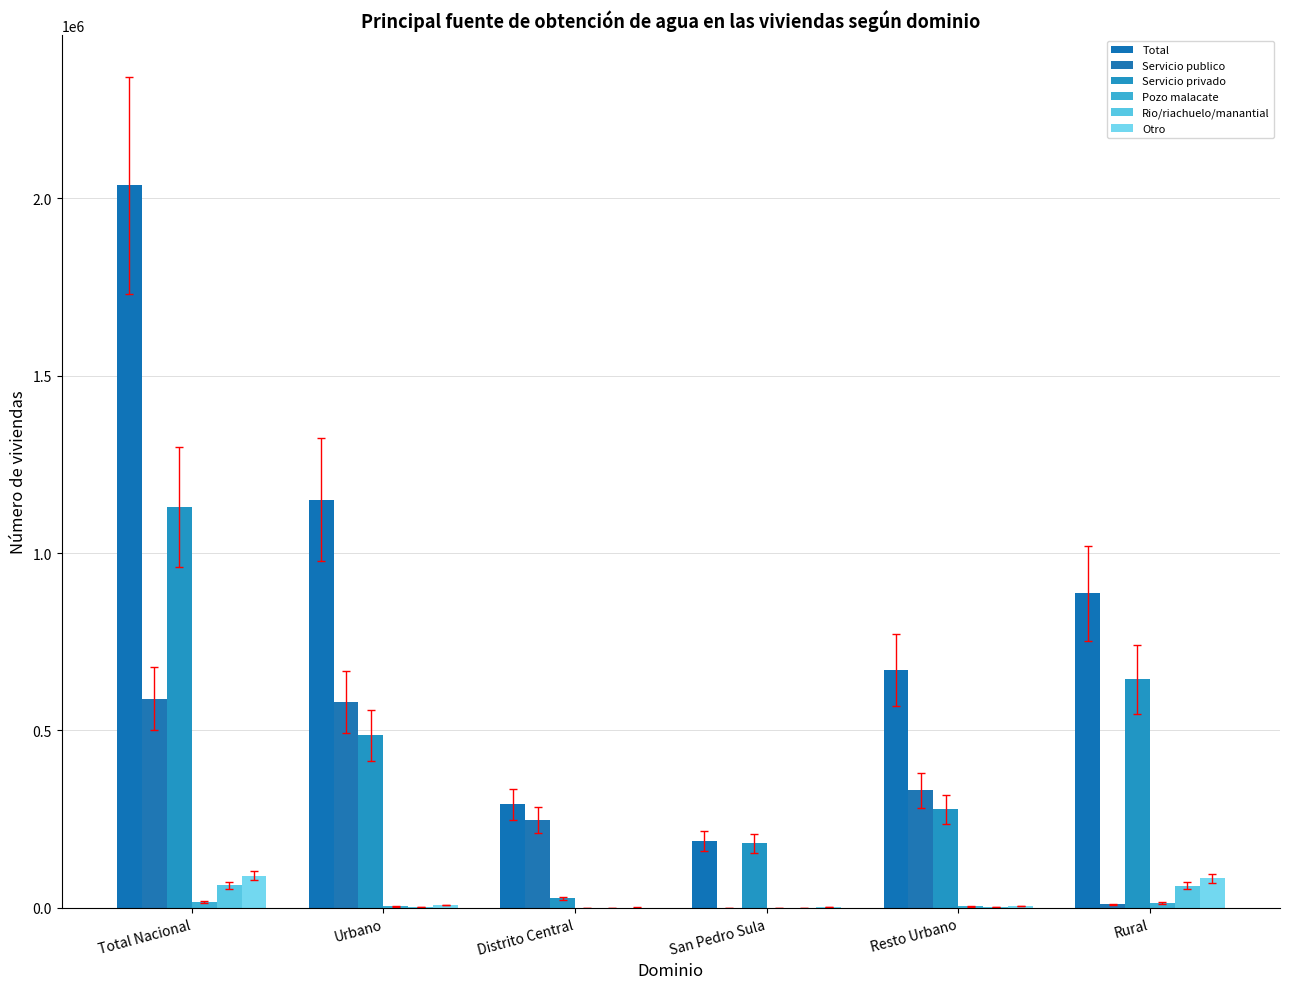

Rank the categories by Servicio publico value from highest to lowest.

Total Nacional, Urbano, Resto Urbano, Distrito Central, Rural, San Pedro Sula